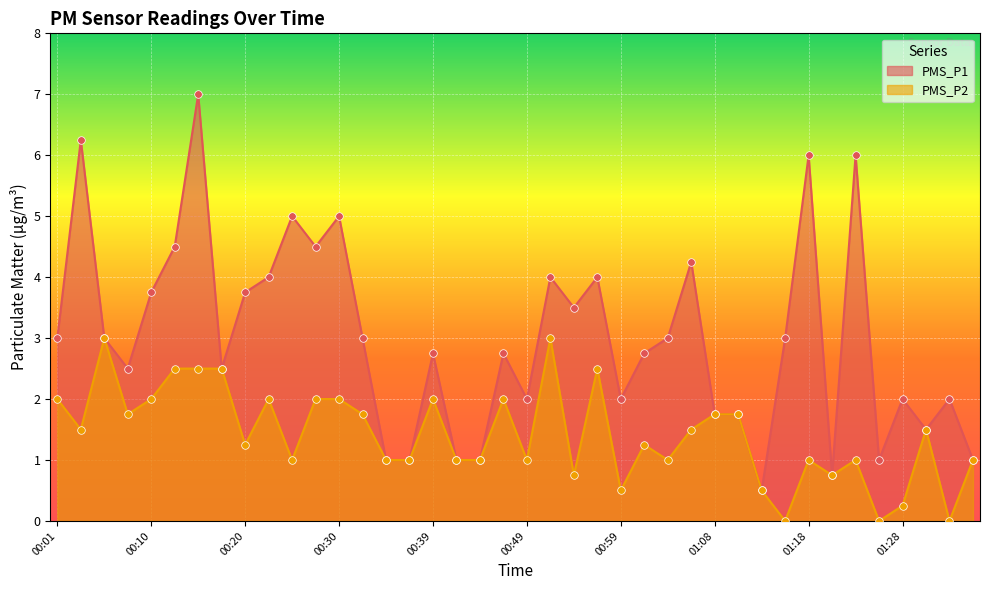

What is the total value across all series at 00:30?

7.0